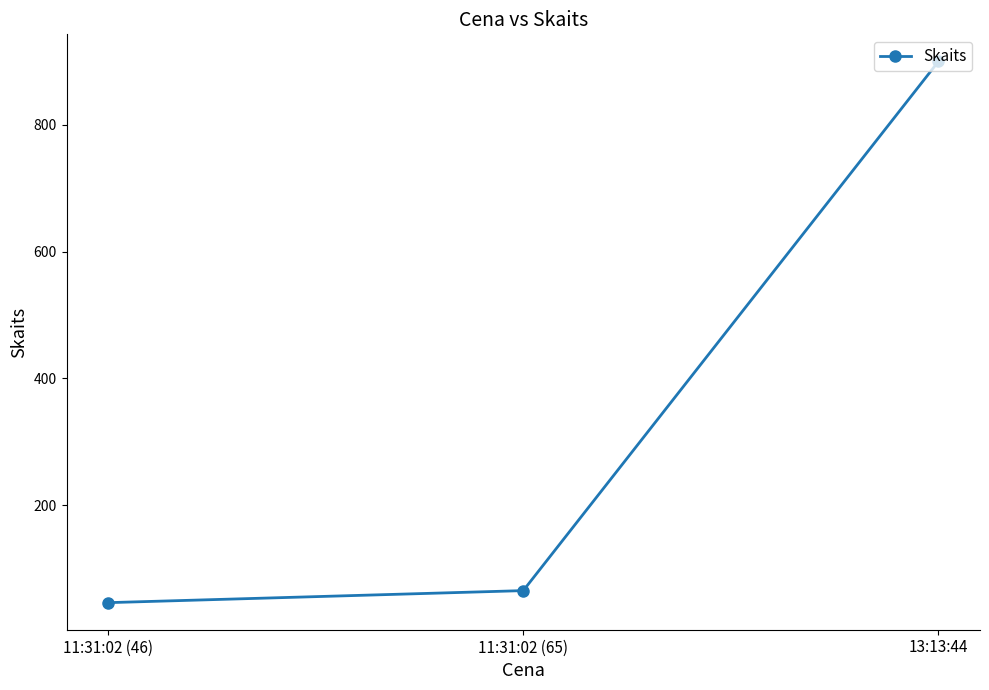

Rank the categories by value from lowest to highest.

11:31:02 (46), 11:31:02 (65), 13:13:44